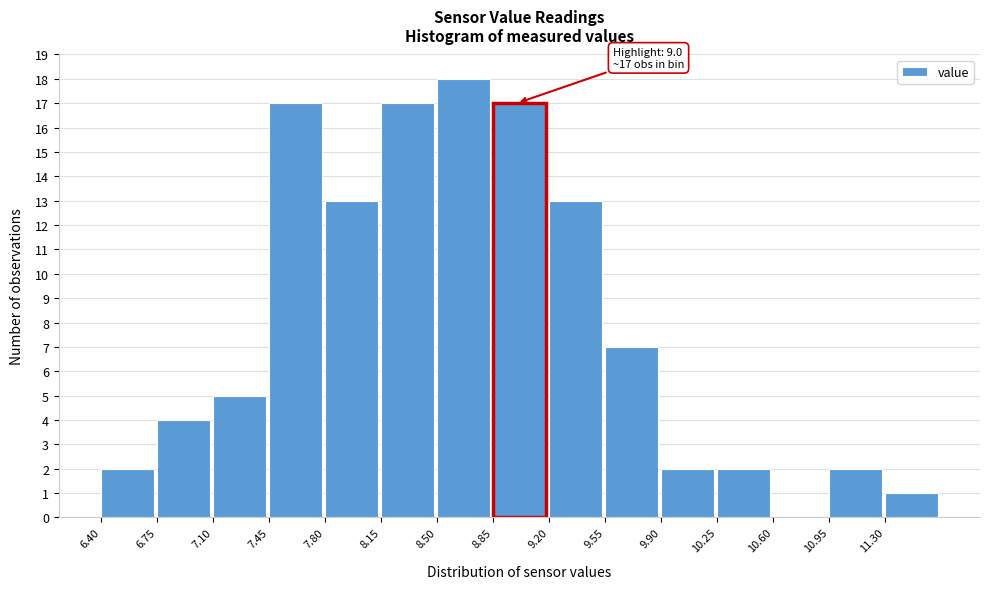

Which range on the x-axis has the tallest bar?

8.50 to 8.85